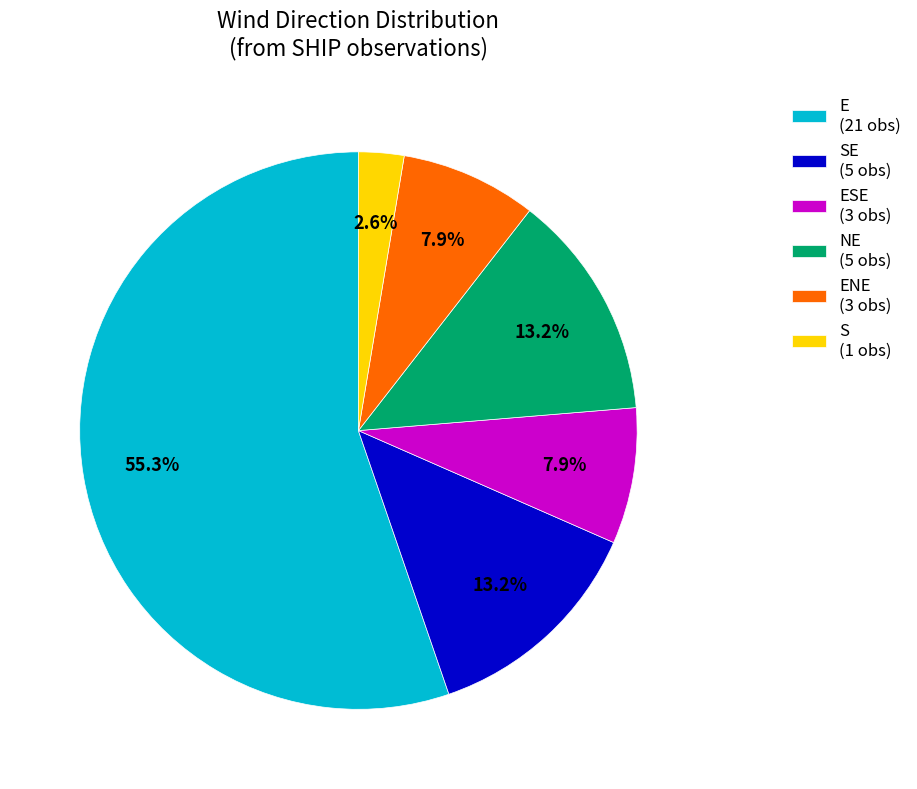

Is there any slice that represents more than half of the pie?

Yes